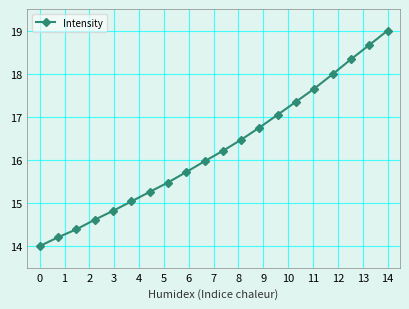

Reading left to right, list all the values displayed in this chart.

14.0	14.2	14.4	14.6	14.8	15.0	15.3	15.5	15.7	16.0	16.2	16.5	16.8	17.0	17.4	17.7	18.0	18.3	18.7	19.0